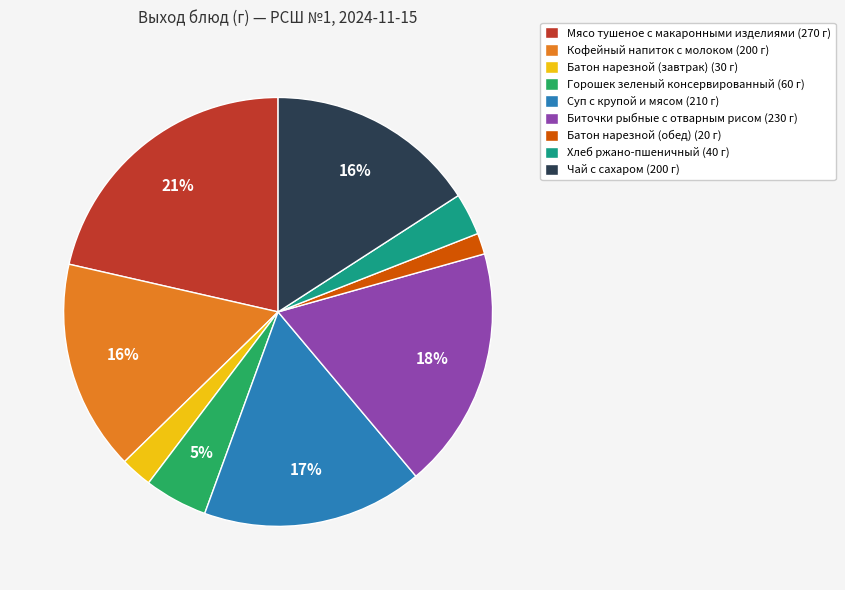

To the nearest percent, what portion does Горошек зеленый консервированный represent?

5%